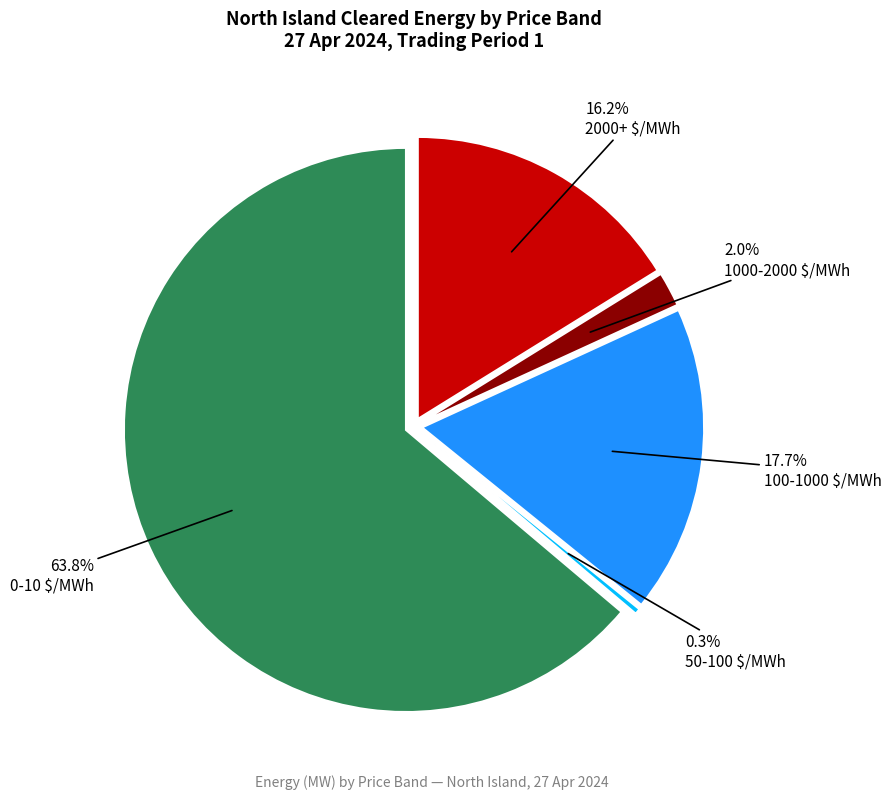

Is 0-10 $/MWh the majority of the pie?

Yes